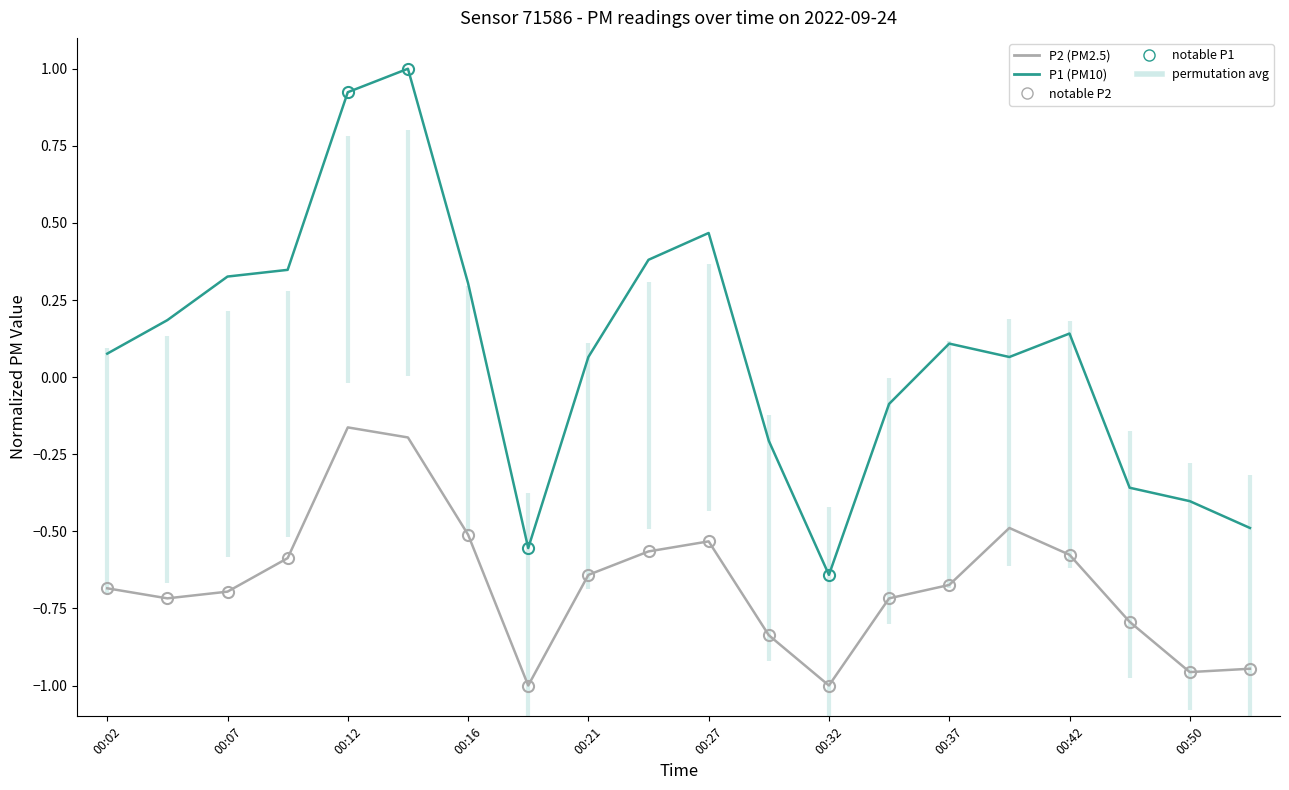

True or false: P1 (PM10) and P2 (PM2.5) intersect in this chart.

False